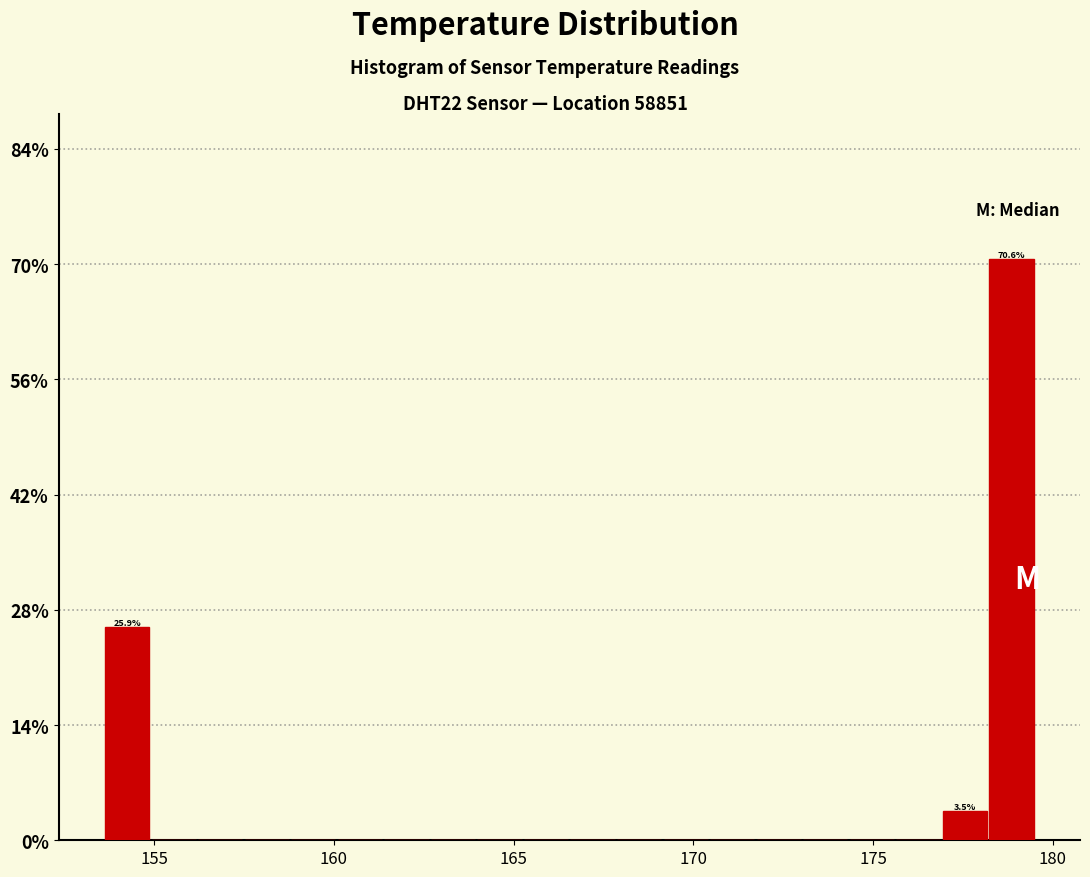

Around what value on the x-axis is the tallest bar? Give the approximate position of its centre, as read against the axis.

179.0